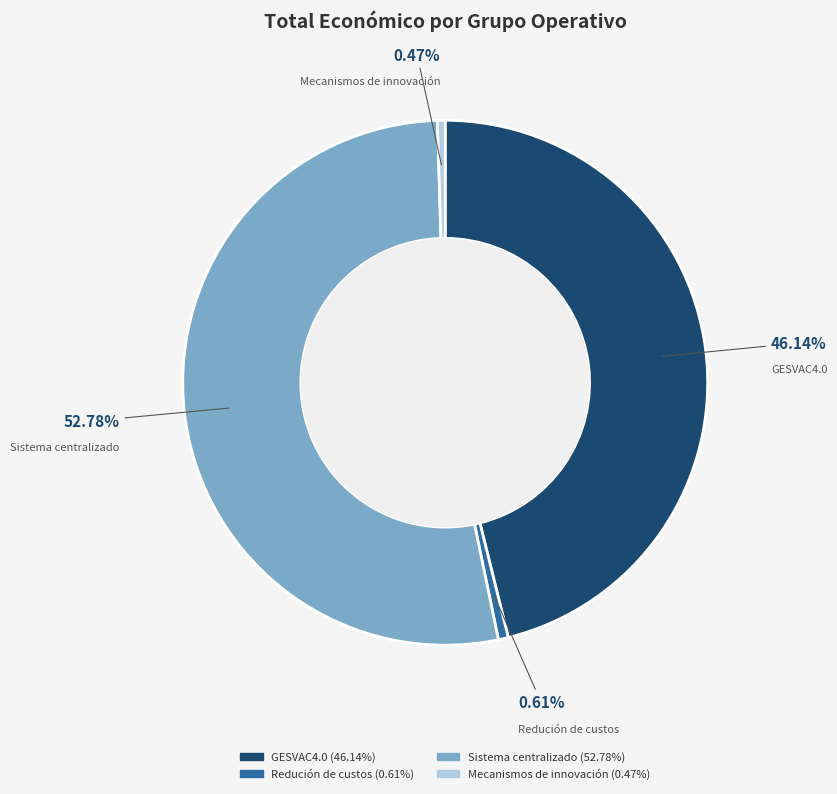

To the nearest percent, what is the difference between the GESVAC4.0 and Sistema centralizado slice percentages?

7%